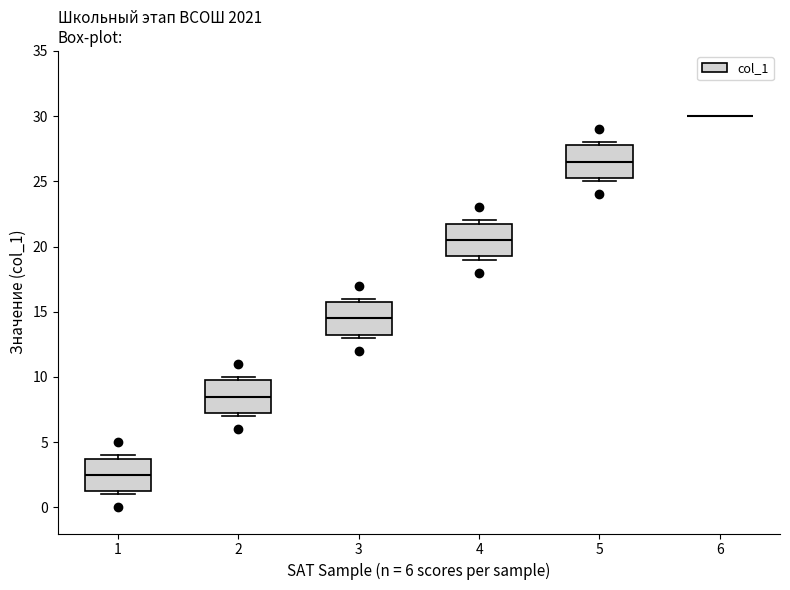

Reading left to right, transcribe this box plot: for each box, give where its median line is, the range the box spans, and where its two whiskers end, as read against the y-axis. The values are not printed on the chart, so give them approximately, as read against the axis.

1: median 2.5, box 1.5 to 4.0, whiskers 1.0 to 4.0 (just above the box's upper edge)
2: median 8.5, box 7.5 to 10.0, whiskers 7.0 to 10.0 (just above the box's upper edge)
3: median 14.5, box 13.5 to 16.0, whiskers 13.0 to 16.0 (just above the box's upper edge)
4: median 20.5, box 19.5 to 22.0, whiskers 19.0 to 22.0 (just above the box's upper edge)
5: median 26.5, box 25.5 to 28.0, whiskers 25.0 to 28.0 (just above the box's upper edge)
6: box collapsed to a line at 30.0, whiskers 30.0 to 30.0